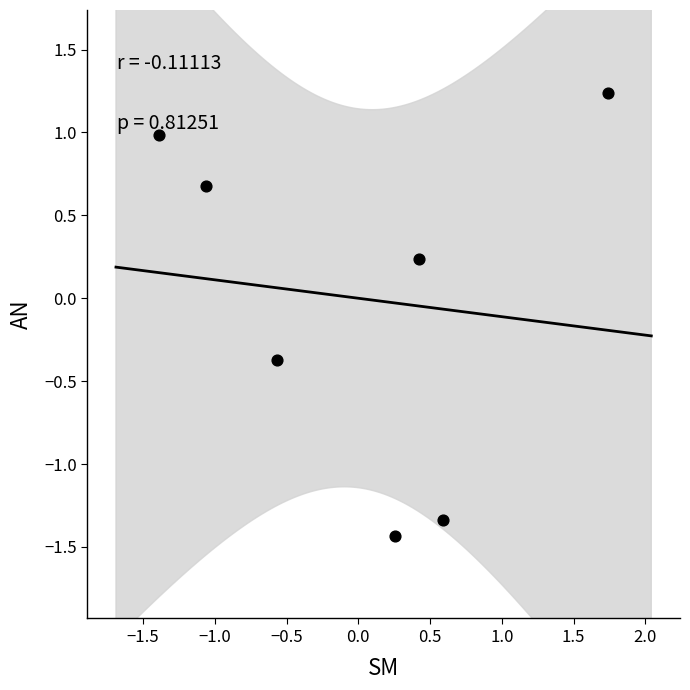

What is the range of X values (max minus min)?

3.1